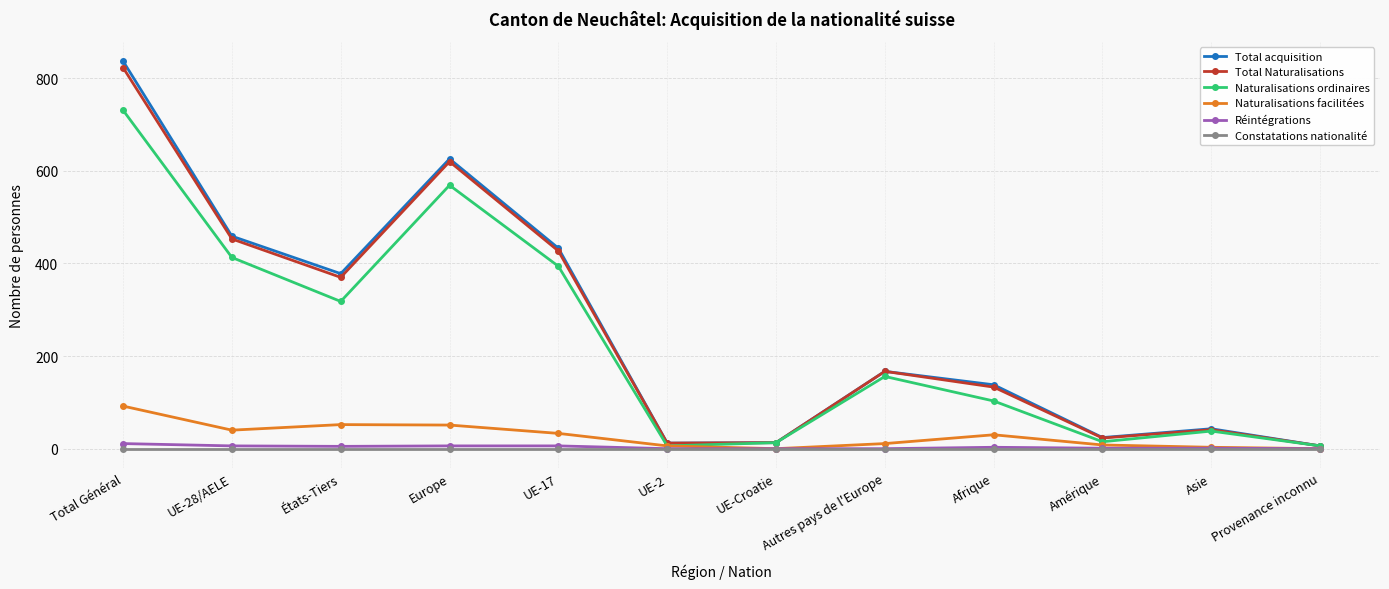

What is the minimum value for Total Naturalisations?

6